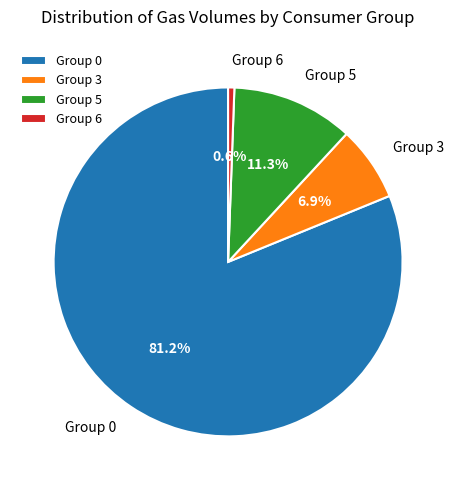

Rank the categories by value from lowest to highest.

Group 6, Group 3, Group 5, Group 0